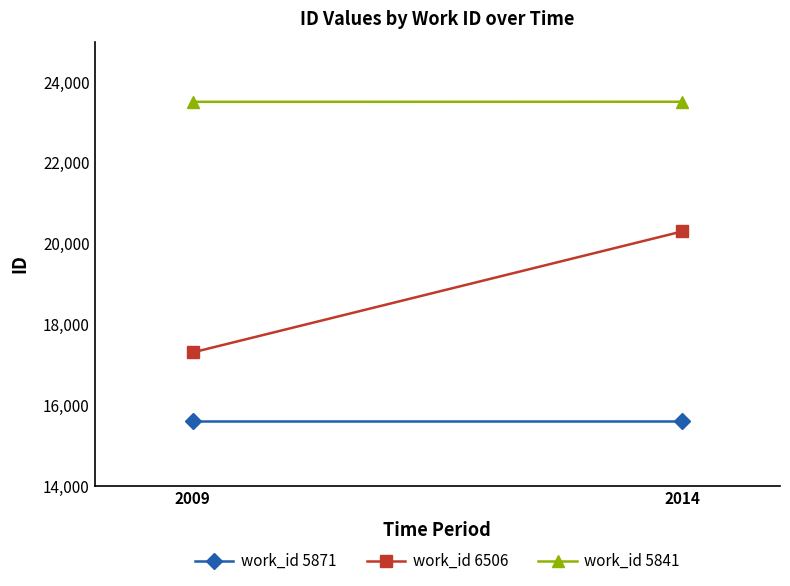

Between 2009 and 2014, which series saw the biggest shift?

work_id 6506